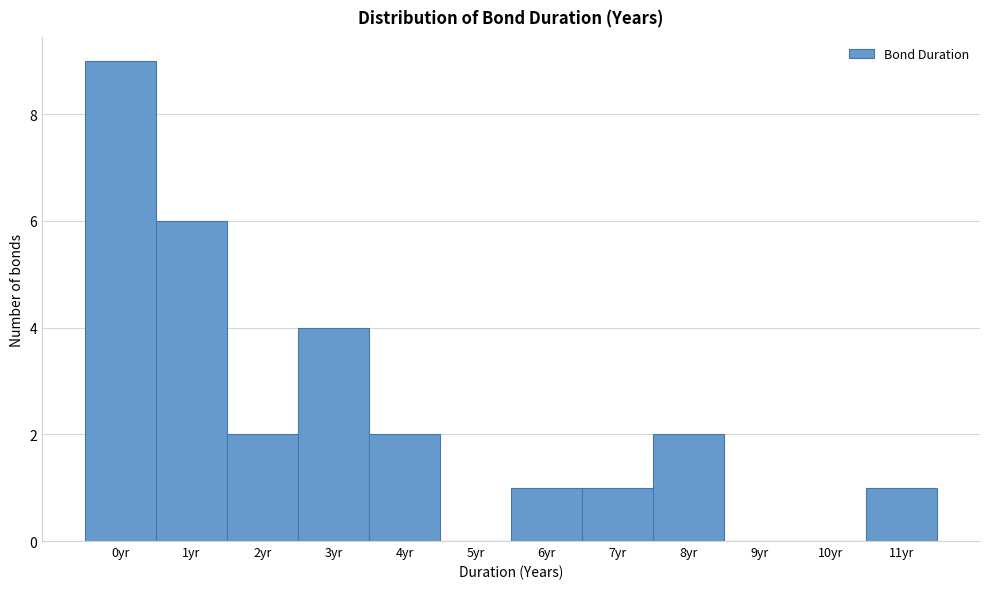

Reading right to left, what are all the values shown in this chart?

11yr=1	10yr=0	9yr=0	8yr=2	7yr=1	6yr=1	5yr=0	4yr=2	3yr=4	2yr=2	1yr=6	0yr=9